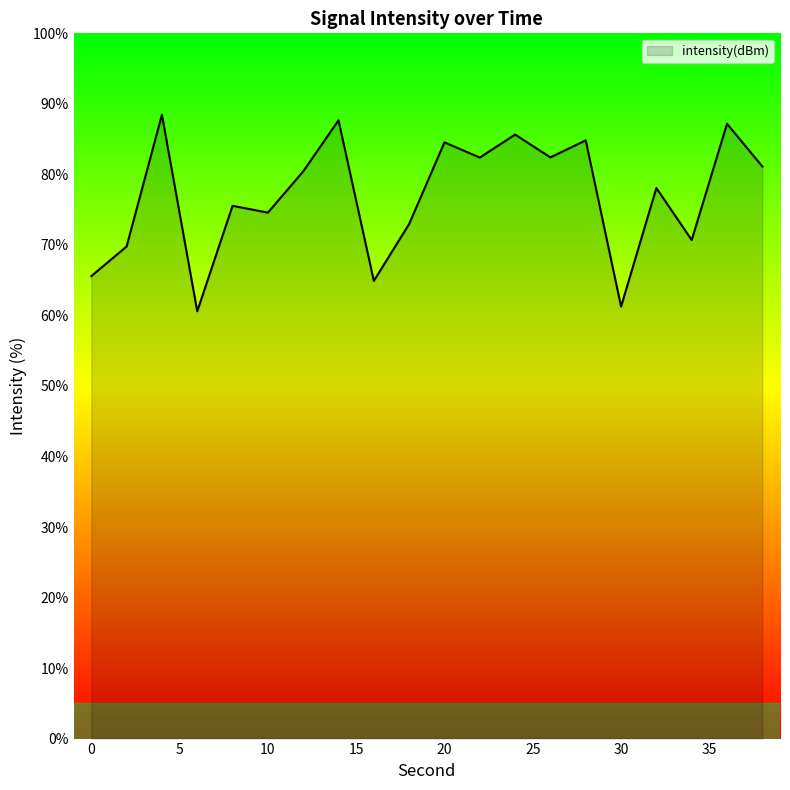

What is the difference between the maximum and minimum values?

27.9